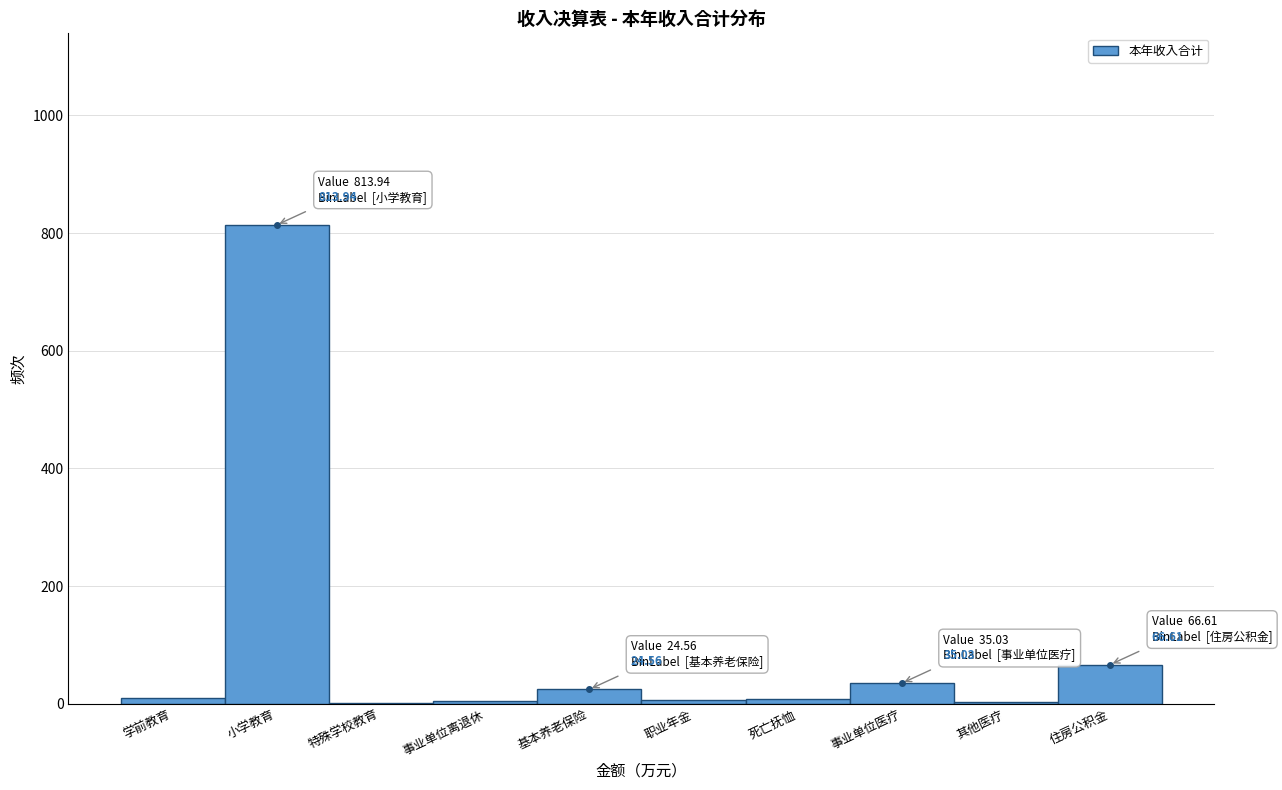

Where is the data nearest to the value 408?

住房公积金